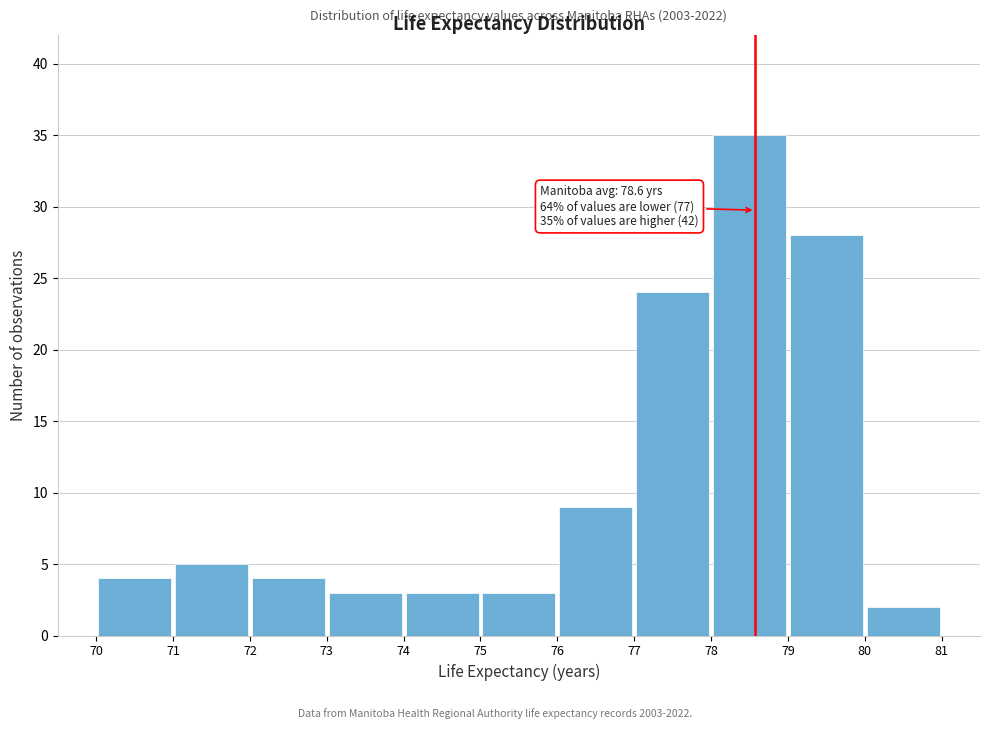

Over which range of the x-axis is the bar tallest?

78 to 79